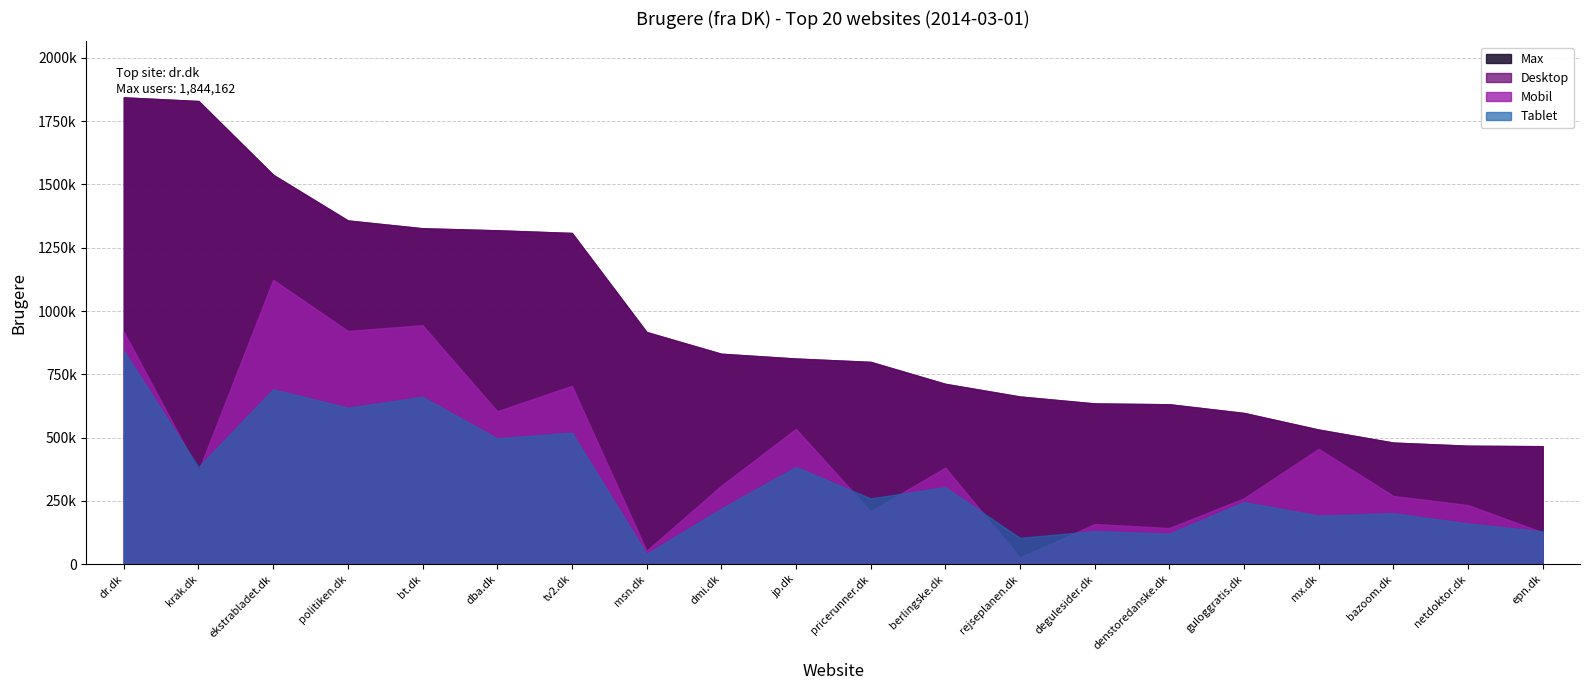

Is it true that Tablet equals 192014 at mx.dk?

True